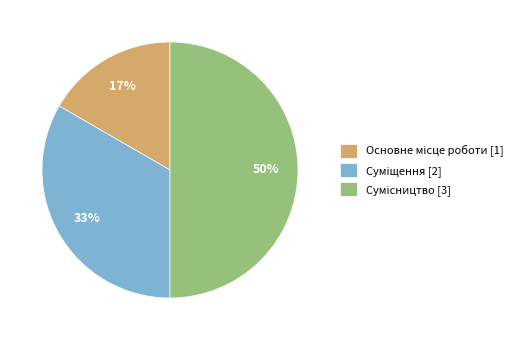

To the nearest percent, what is the difference between the largest and smallest slice percentages?

33%